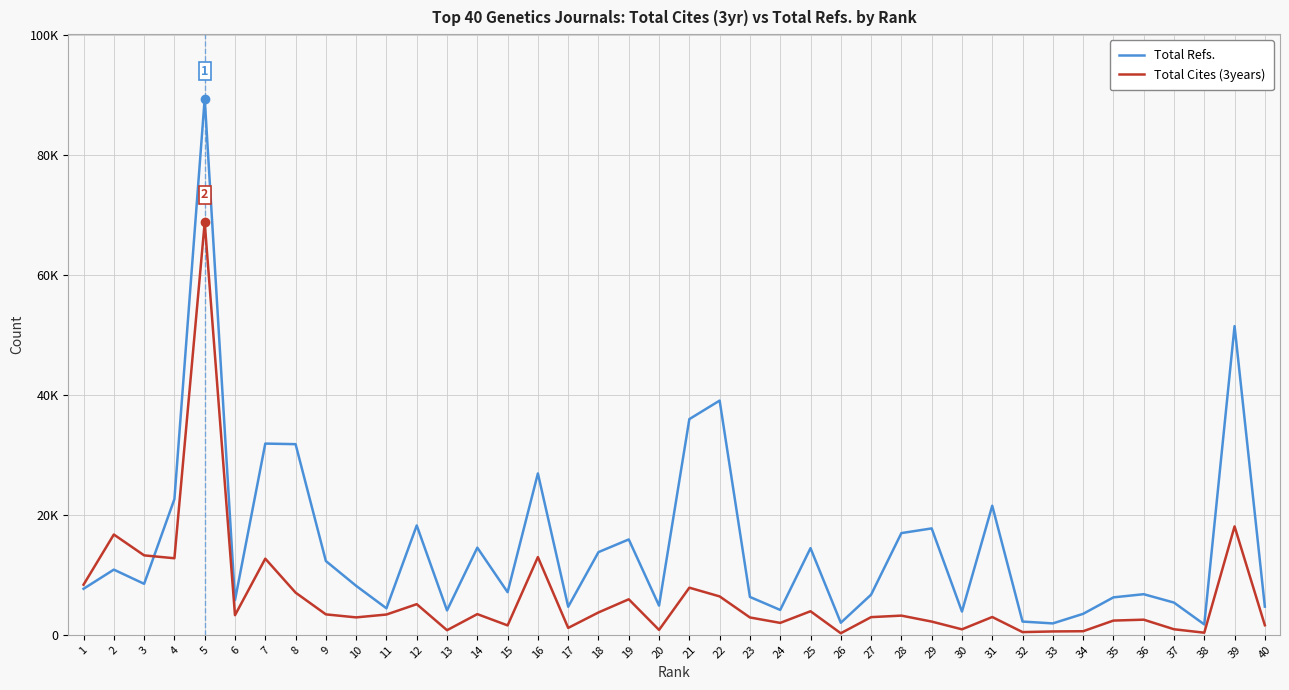

What are all the series names shown in the legend?

Total Refs., Total Cites (3years)